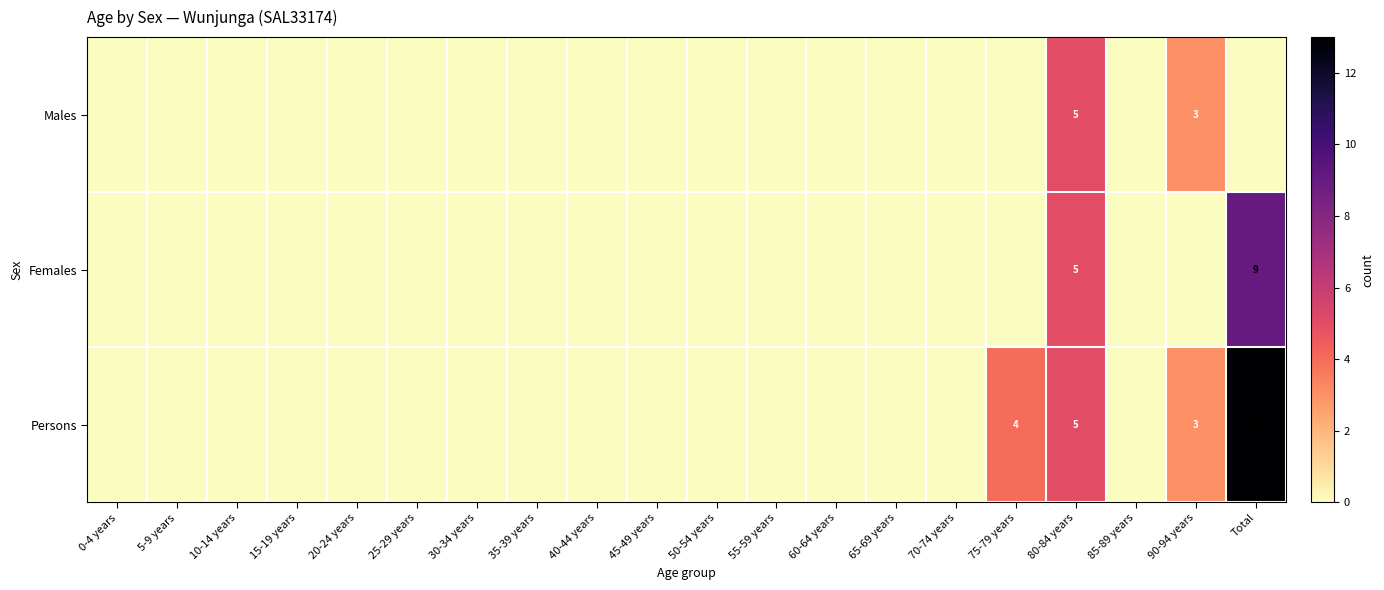

Is it true that Persons equals 5 at 80-84 years?

True